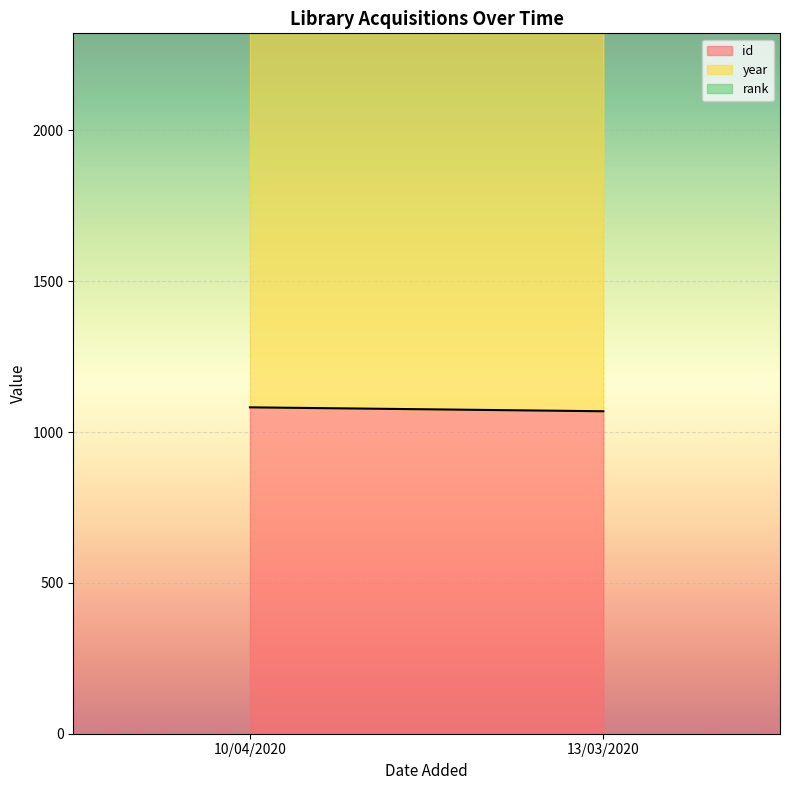

Reading left to right, what are all the values shown in this chart?

id: 10/04/2020=1082	13/03/2020=1069
year: 10/04/2020=2018	13/03/2020=2019
rank: 10/04/2020=1	13/03/2020=1